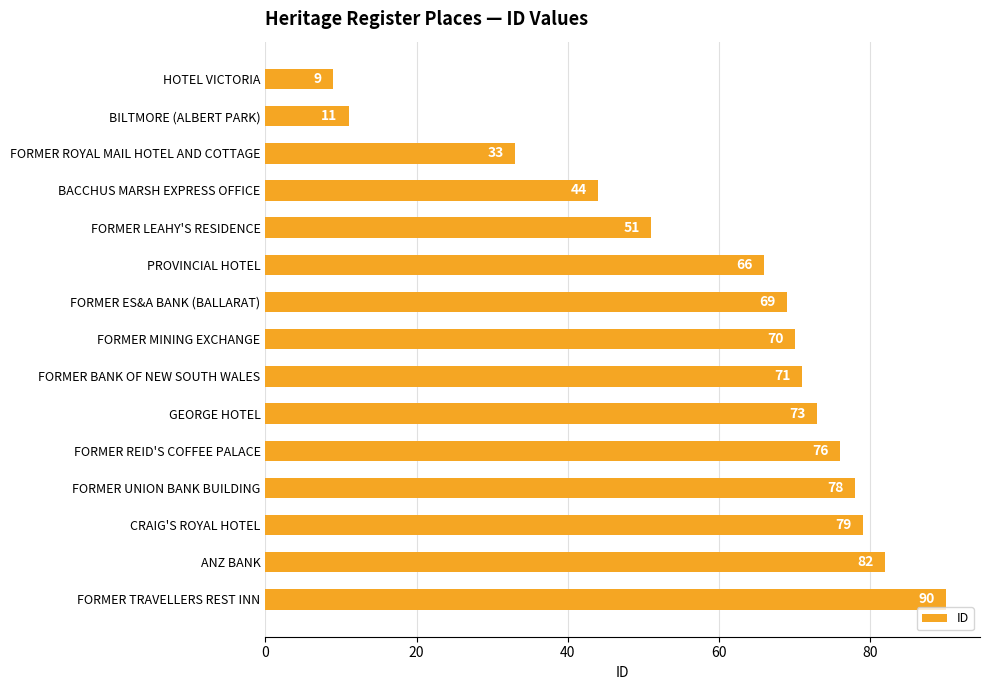

Approximately how many times larger is the value at FORMER REID'S COFFEE PALACE compared to PROVINCIAL HOTEL?

1.2